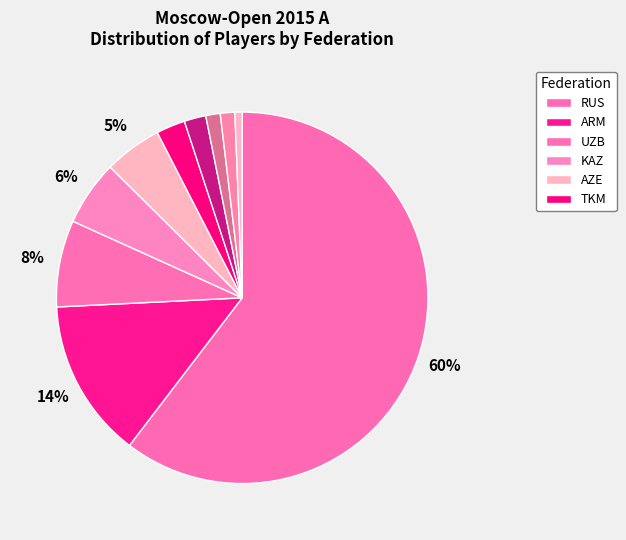

Count the number of slices in the pie.

10